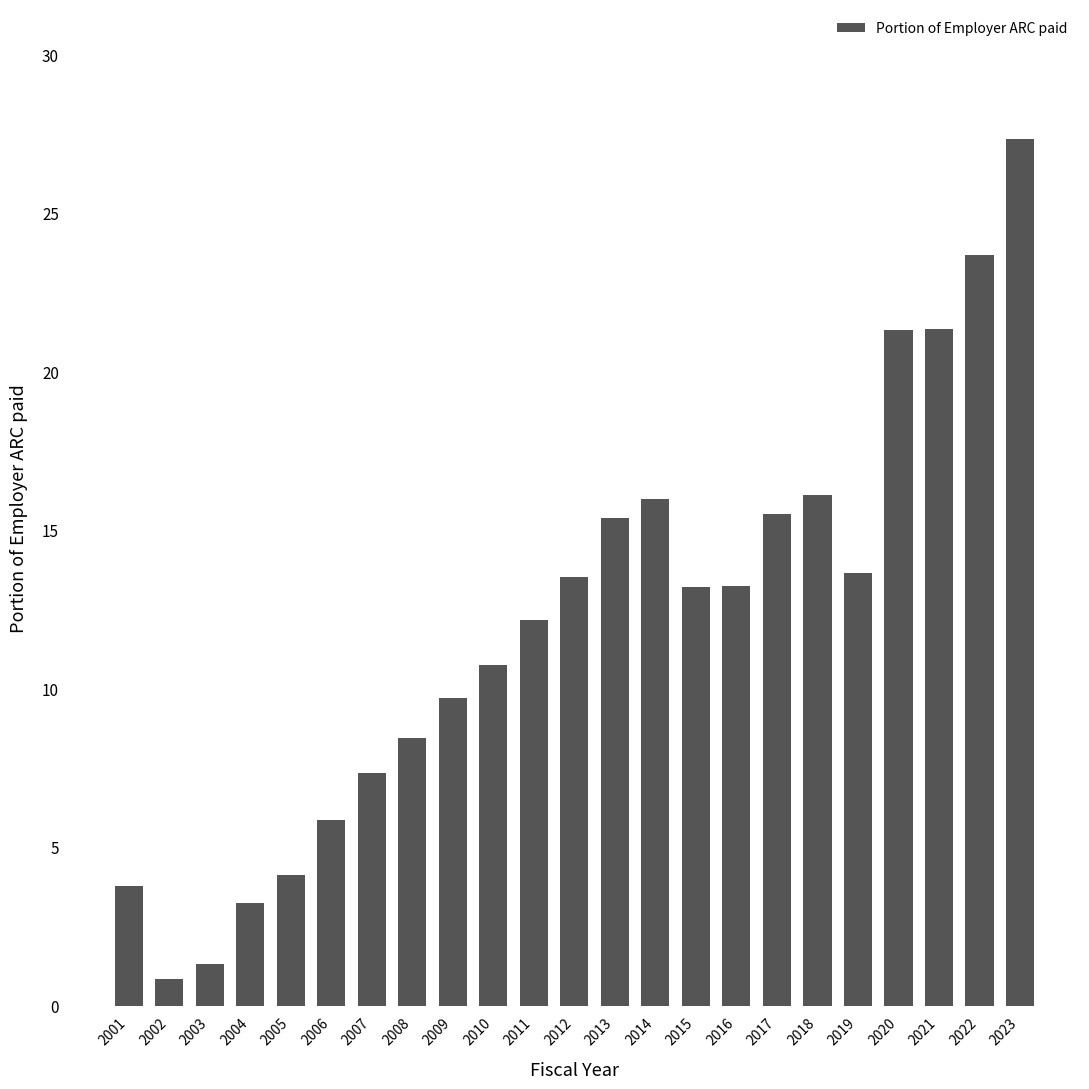

What is the change in value from 2012 to 2020?

+7.8